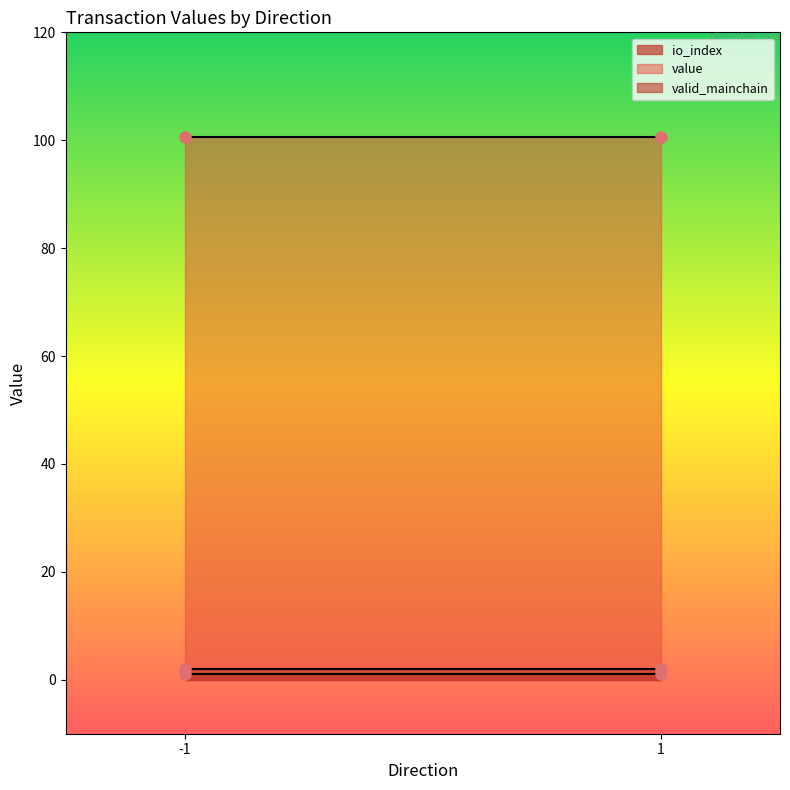

Reading left to right, transcribe all the data shown in this chart.

io_index: -1=0.0	-1=1.0	1=0.0	1=1.0
value: -1=0.0	-1=100.7	1=0.0	1=100.7
valid_mainchain: -1=1.0	-1=1.0	1=1.0	1=1.0